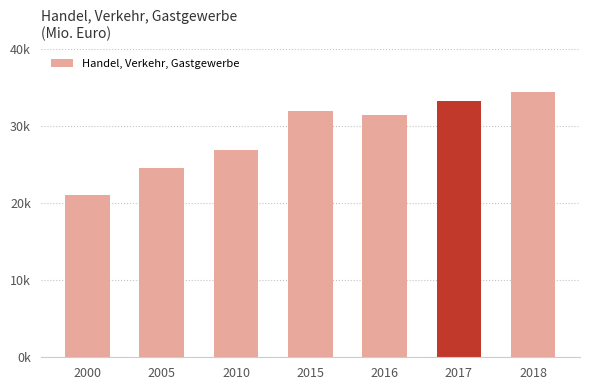

Does the chart contain stacked bars?

No